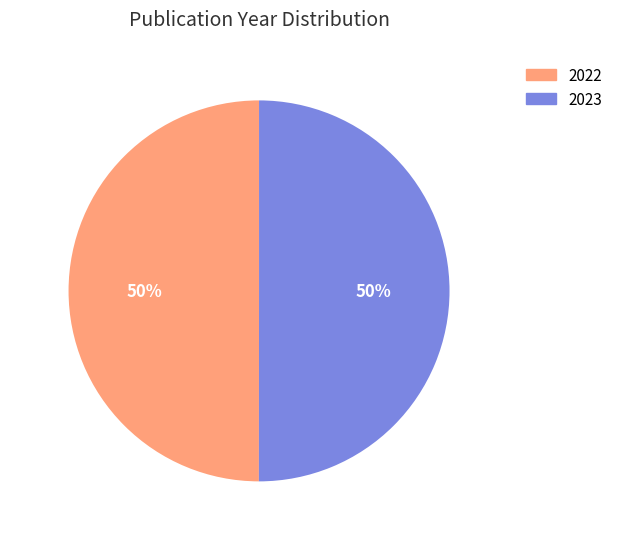

The 2023 slice represents 50% of the pie. True or false?

True